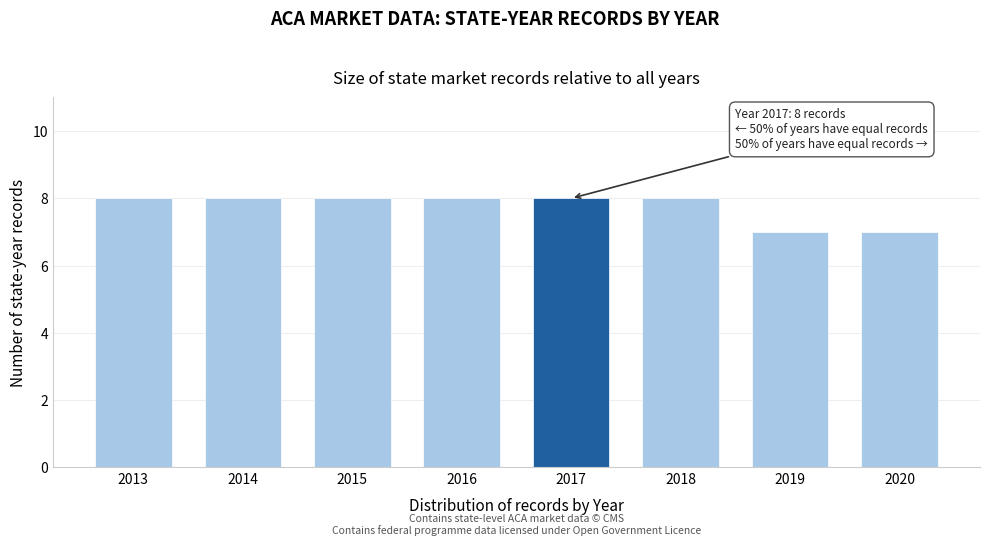

Reading right to left, extract all data points from this chart.

7	7	8	8	8	8	8	8